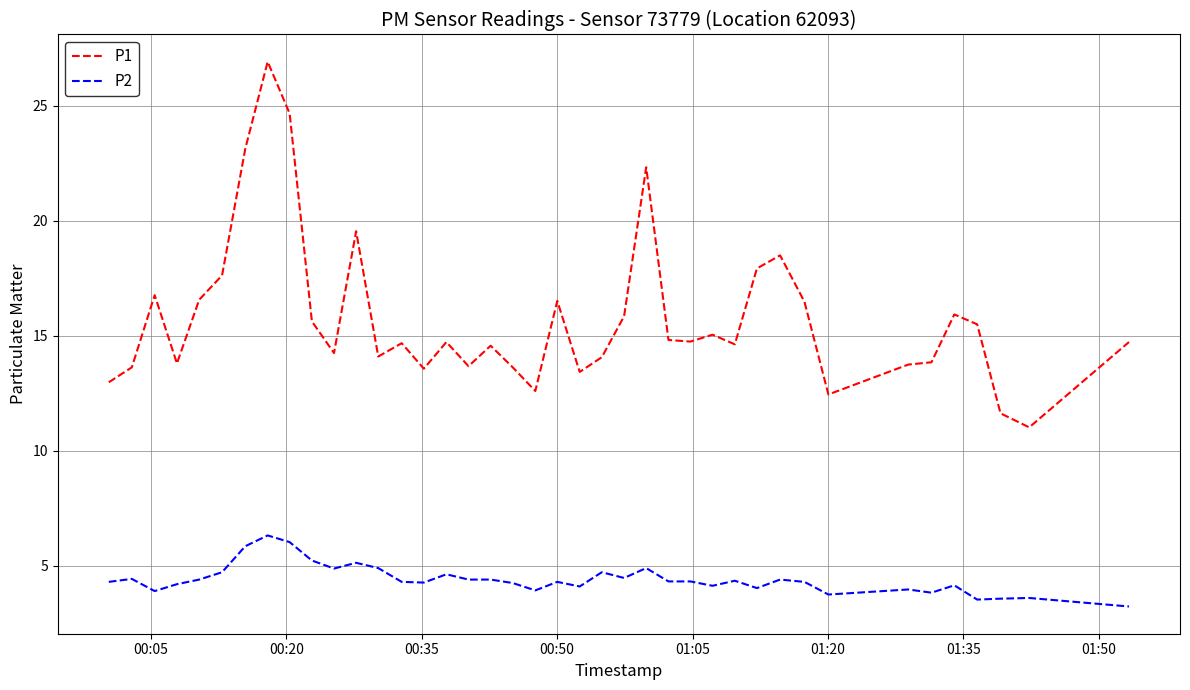

List the series in order of their overall mean, highest first.

P1, P2